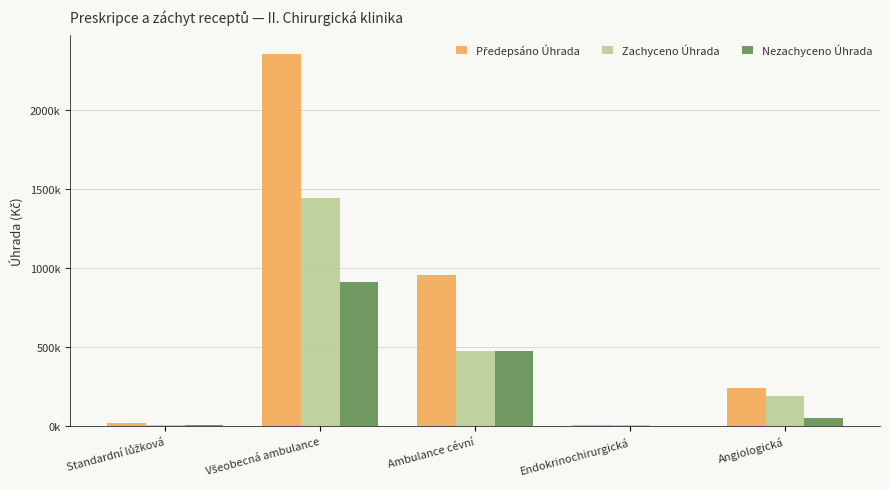

What is the total value across all series at Angiologická?

487949.1